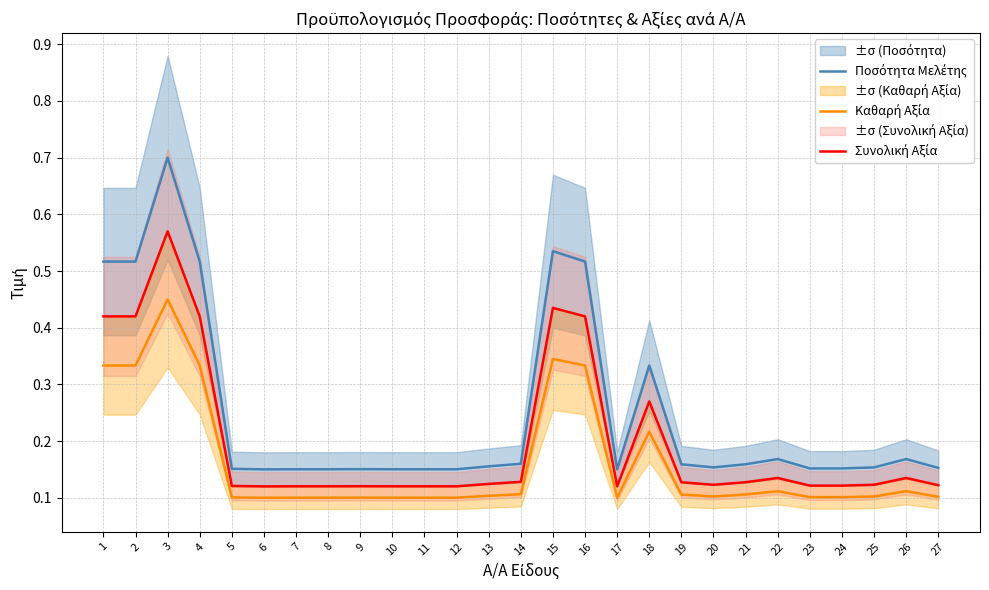

The value of Καθαρή Αξία at 7 is 0.0. True or false?

False